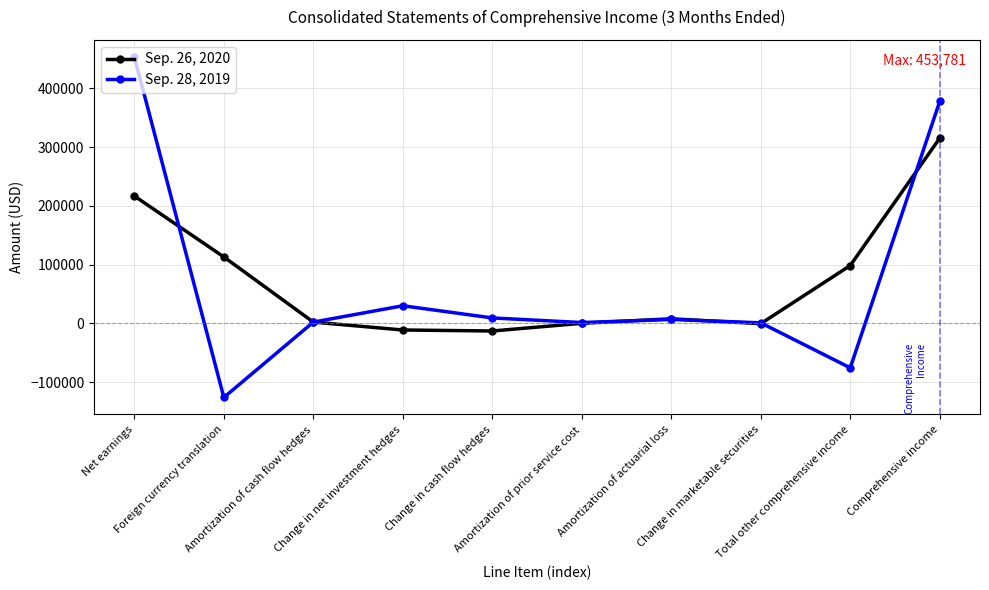

What is the maximum value shown in the chart?

453781